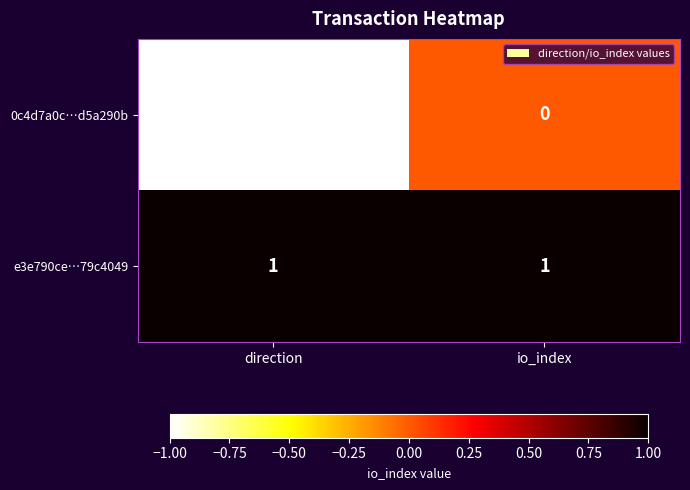

Which series has the largest total across all categories?

e3e790ce…79c4049